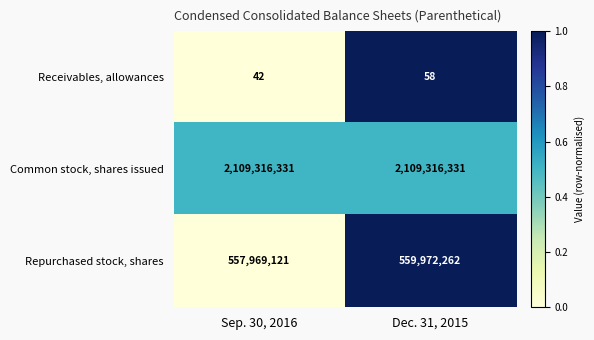

Which series changed the most between Sep. 30, 2016 and Dec. 31, 2015?

Repurchased stock, shares